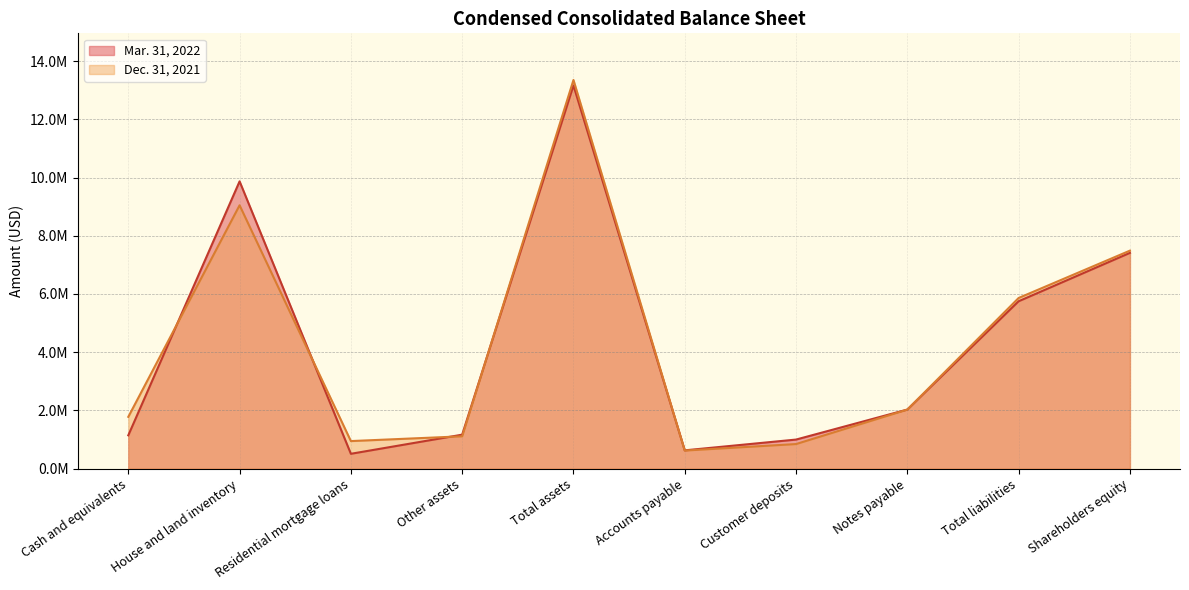

Which label corresponds to the largest value in the chart?

Total assets